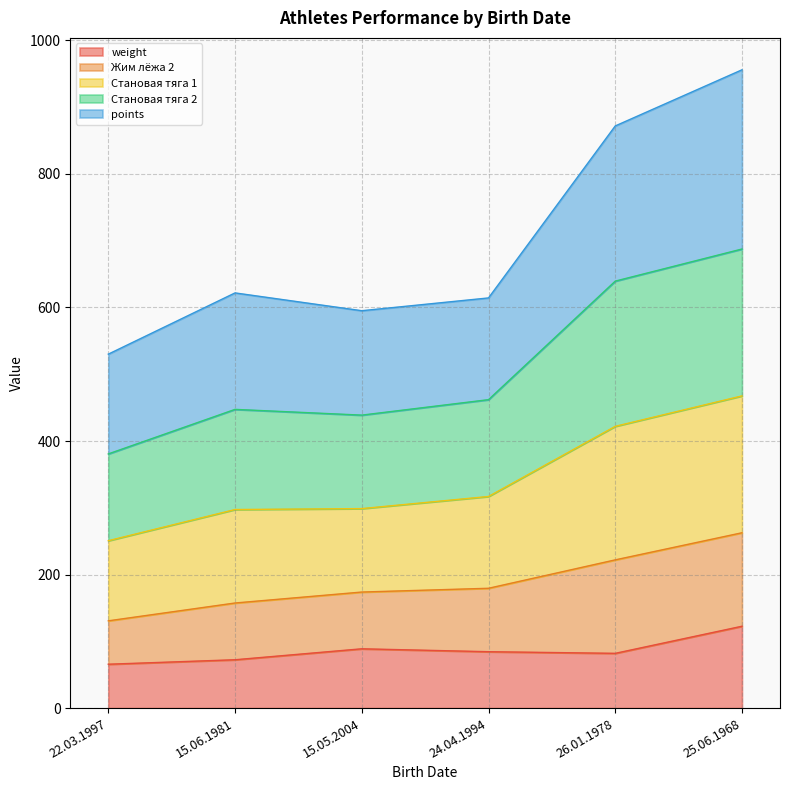

What is the total value across all series at 25.06.1968?

956.0